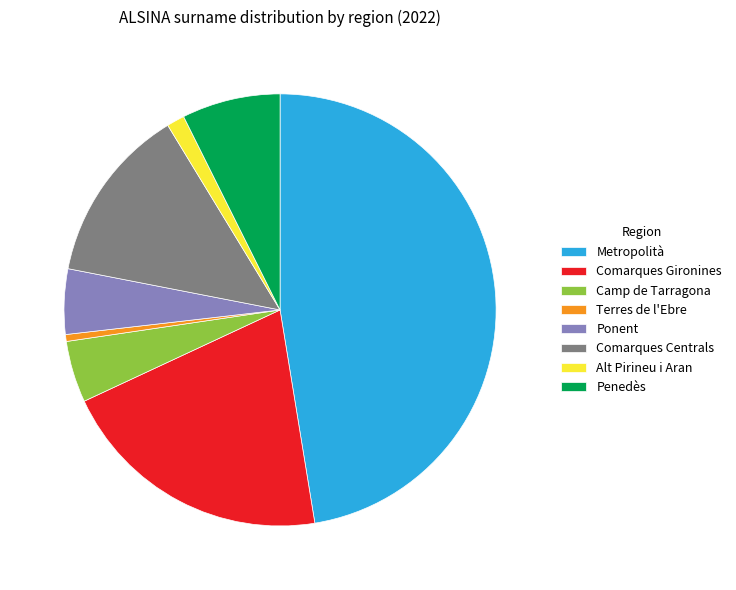

True or false: Metropolità accounts for 47% of the total.

True